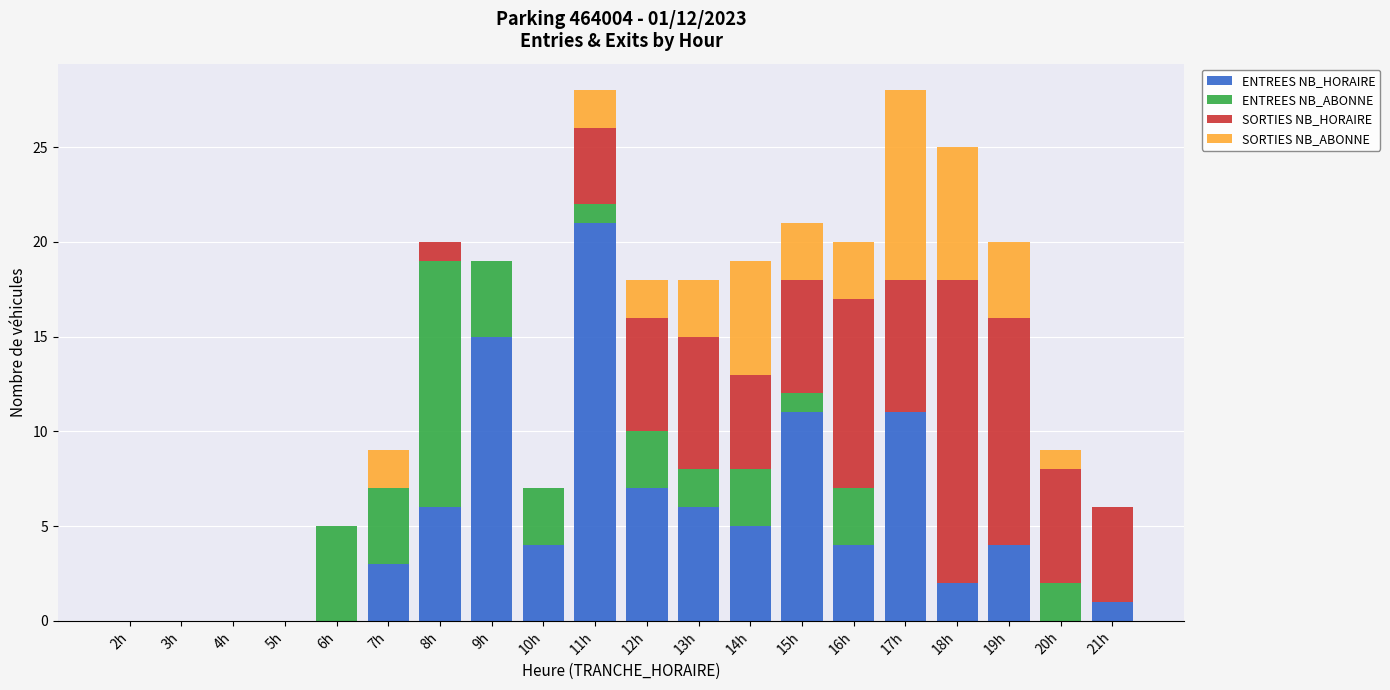

Which category has the highest value in the ENTREES NB_HORAIRE series?

11h